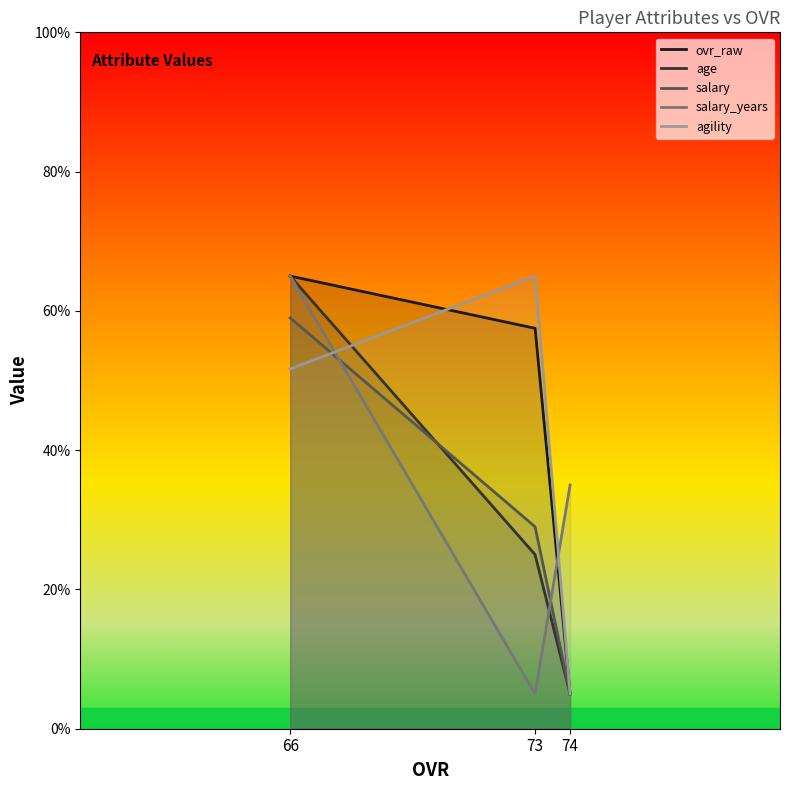

Reading left to right, extract all data points from this chart.

ovr_raw: 65.0	57.5	5.0
age: 65.0	25.0	5.0
salary: 59.0	29.0	5.0
salary_years: 65.0	5.0	35.0
agility: 51.7	65.0	5.0